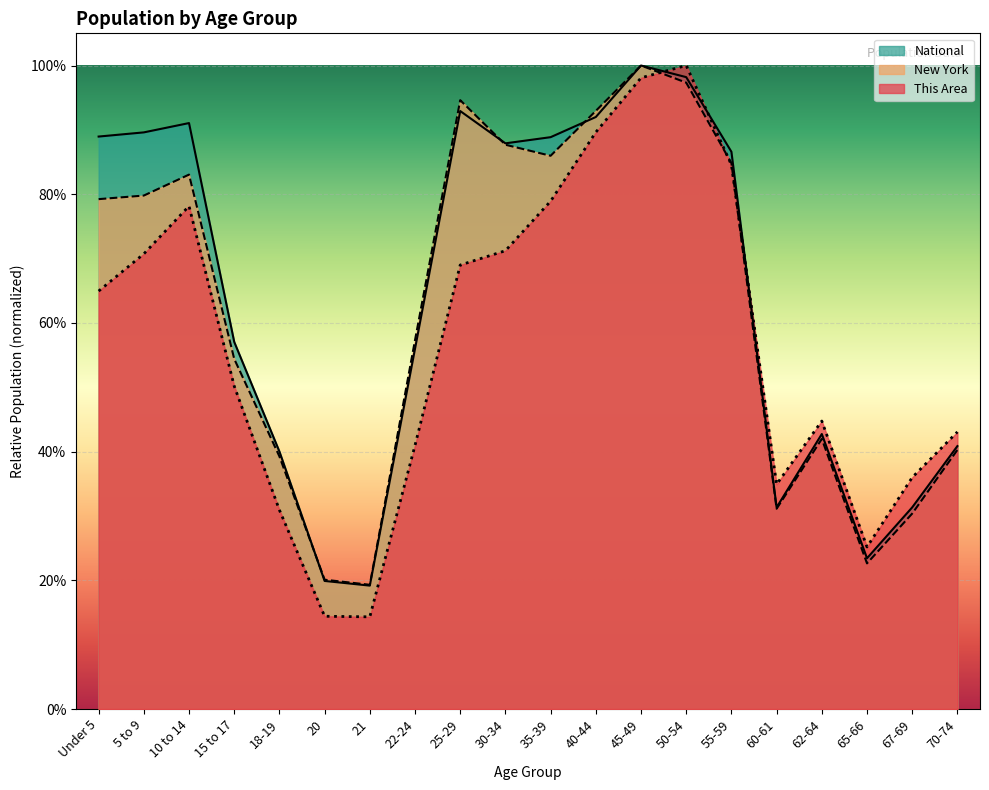

The value of National at 62-64 is 0.2. True or false?

False